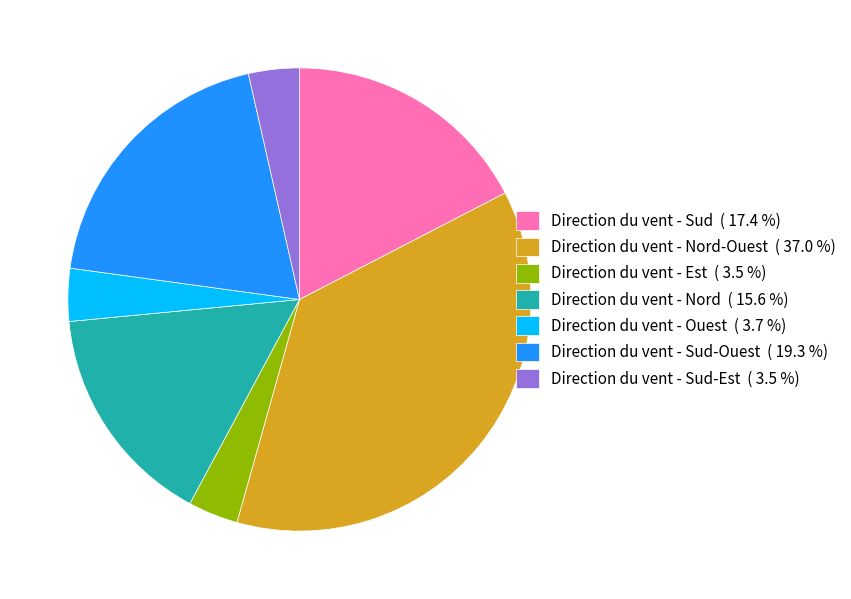

Do Direction du vent - Nord-Ouest ( 37.0 %) and Direction du vent - Sud-Est ( 3.5 %) together represent more than half of the pie?

No